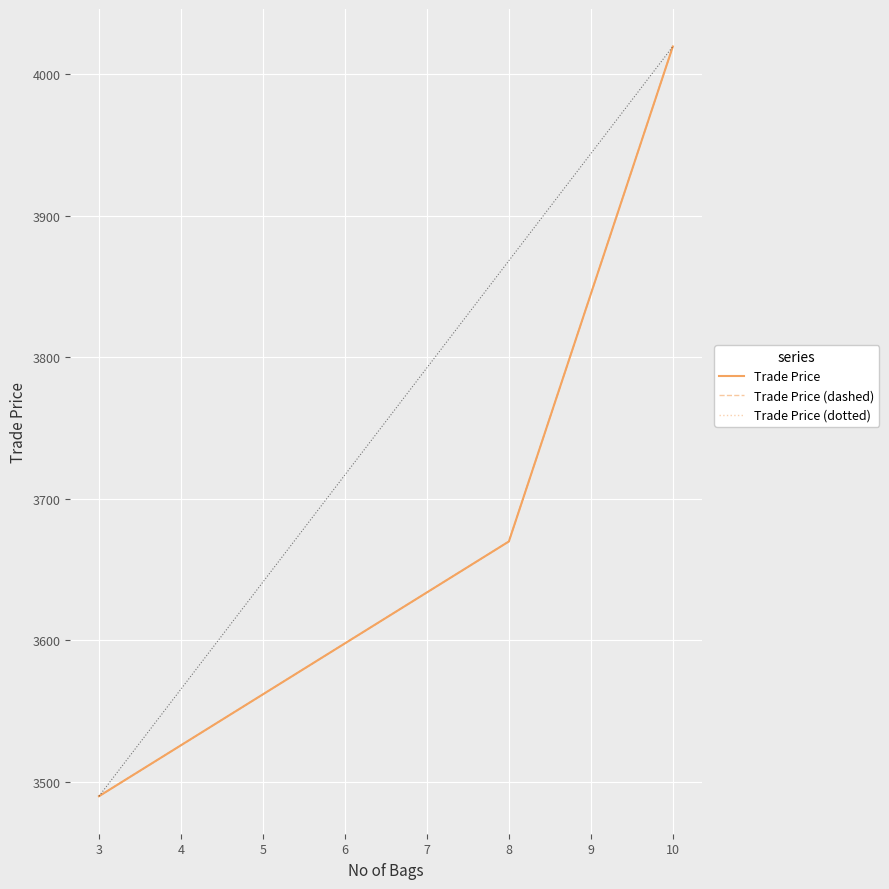

Does the chart display data point markers on the line(s)?

No